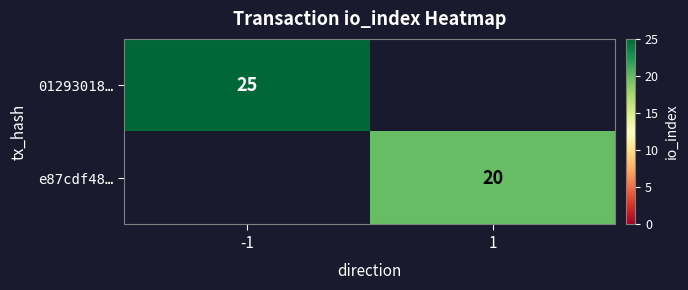

The value of e87cdf48… at 1 is 29. True or false?

False